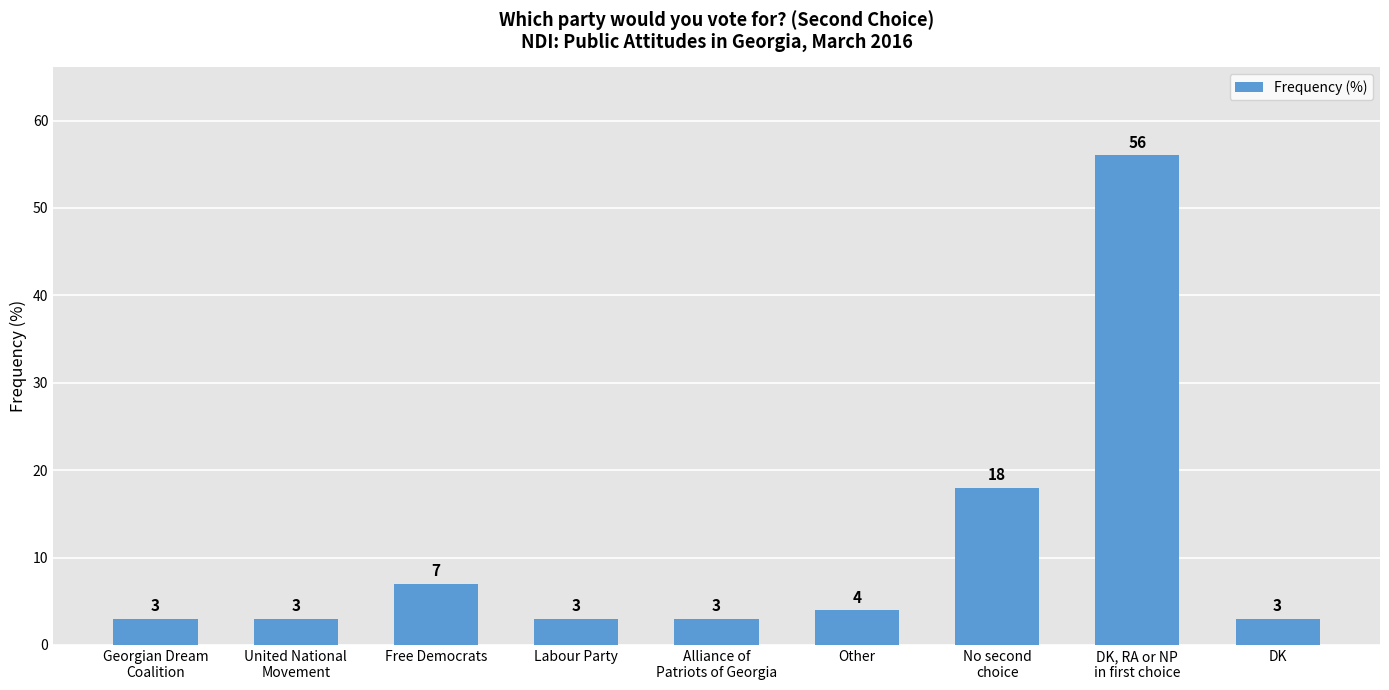

Is it true that the value at No second
choice is 28?

False